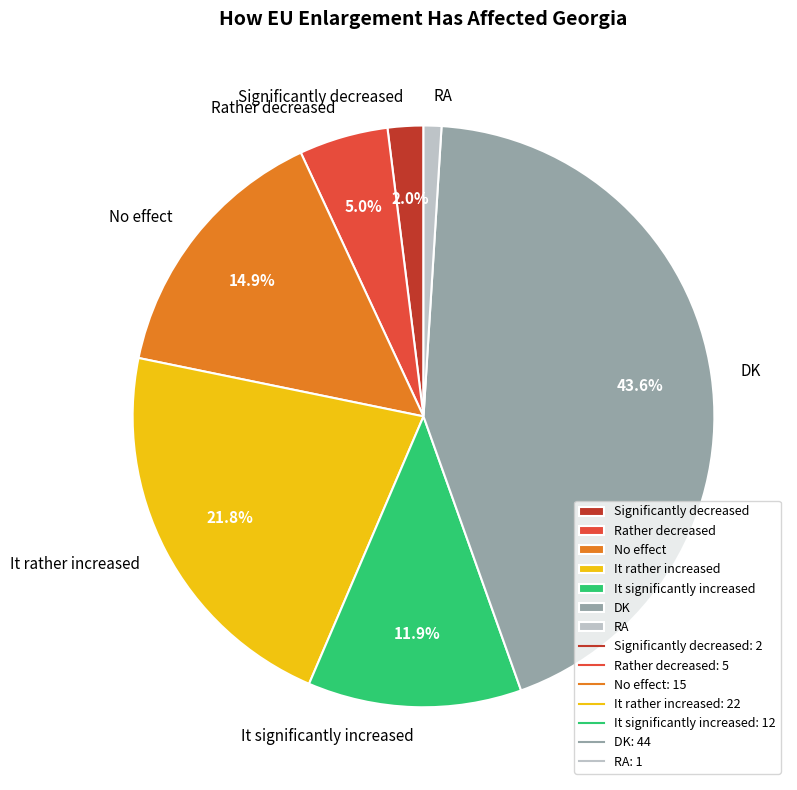

To the nearest percent, what portion does DK represent?

44%